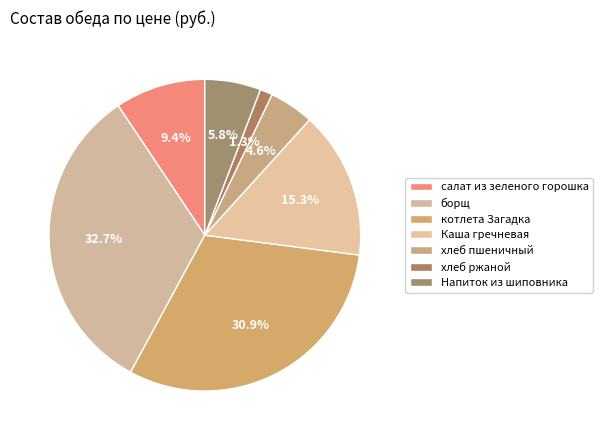

To the nearest percent, what is the difference between the Напиток из шиповника and салат из зеленого горошка slice percentages?

4%